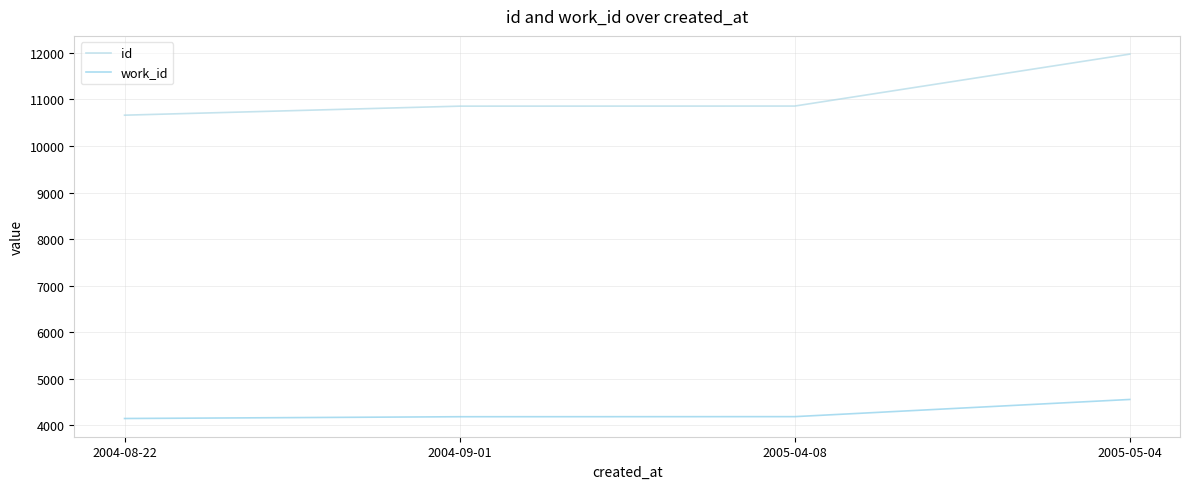

At how many categories does at least one series exceed 11164?

1